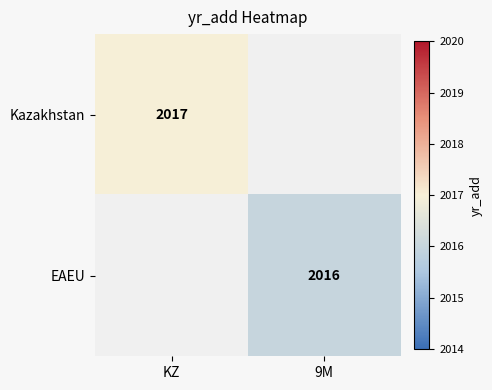

The value of EAEU at 9M is 2016. True or false?

True